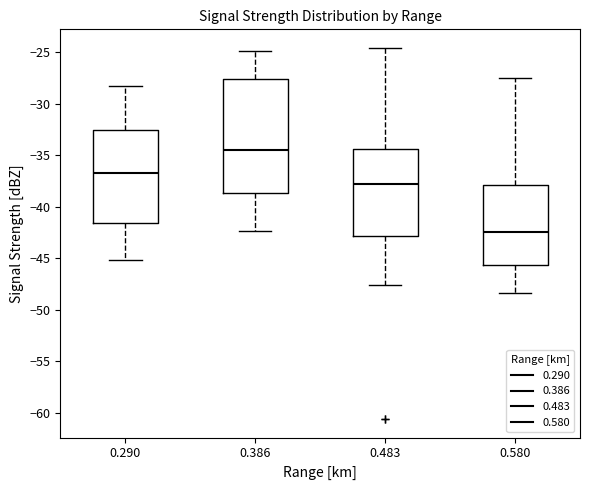

Which box is the tallest, from its lower edge to its upper edge?

0.386